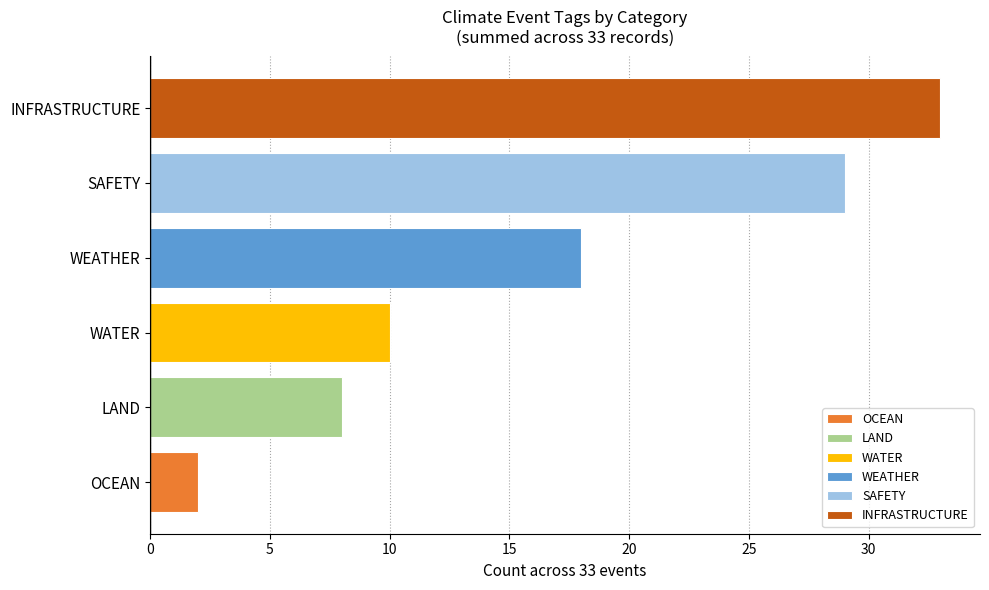

Which series has the widest spread of values?

OCEAN